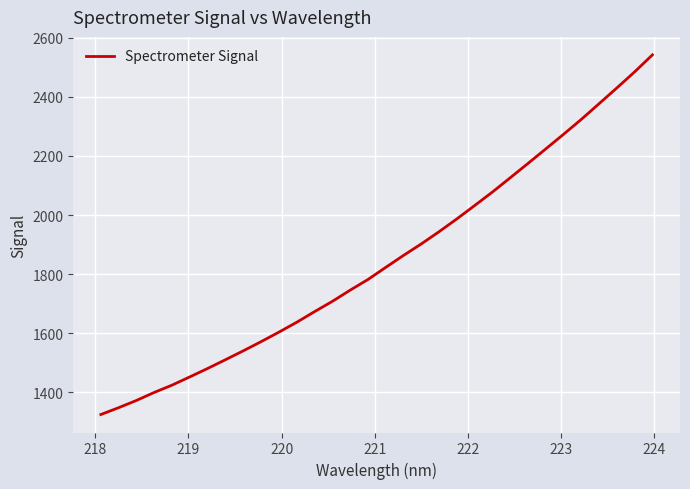

What is the greatest value displayed?

2542.1